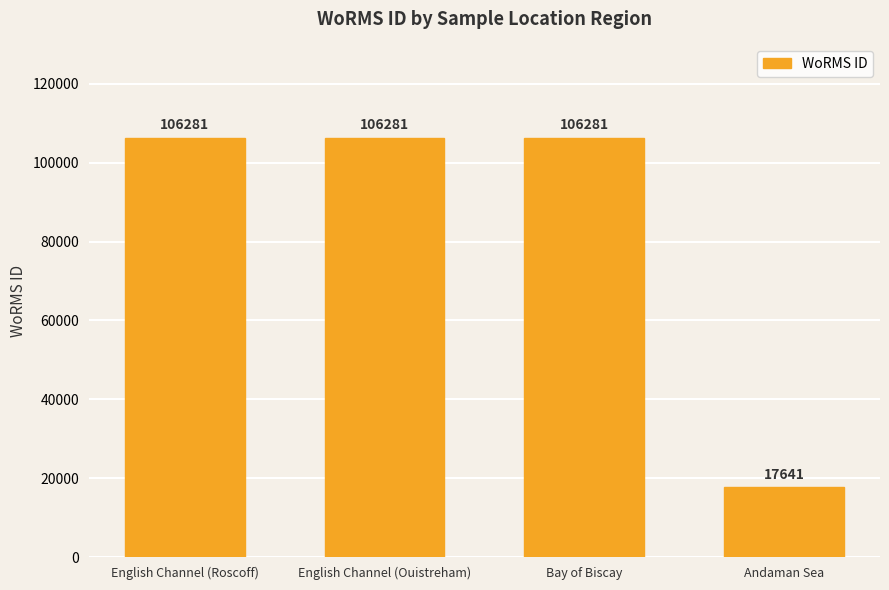

What is the label of the 2nd bar from the right?

Bay of Biscay